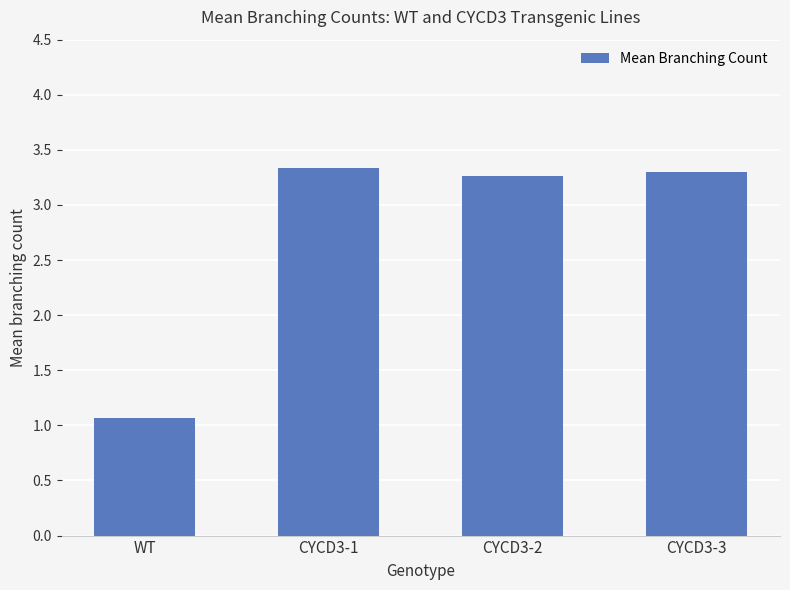

Is it true that the value at CYCD3-3 is 3.3?

True